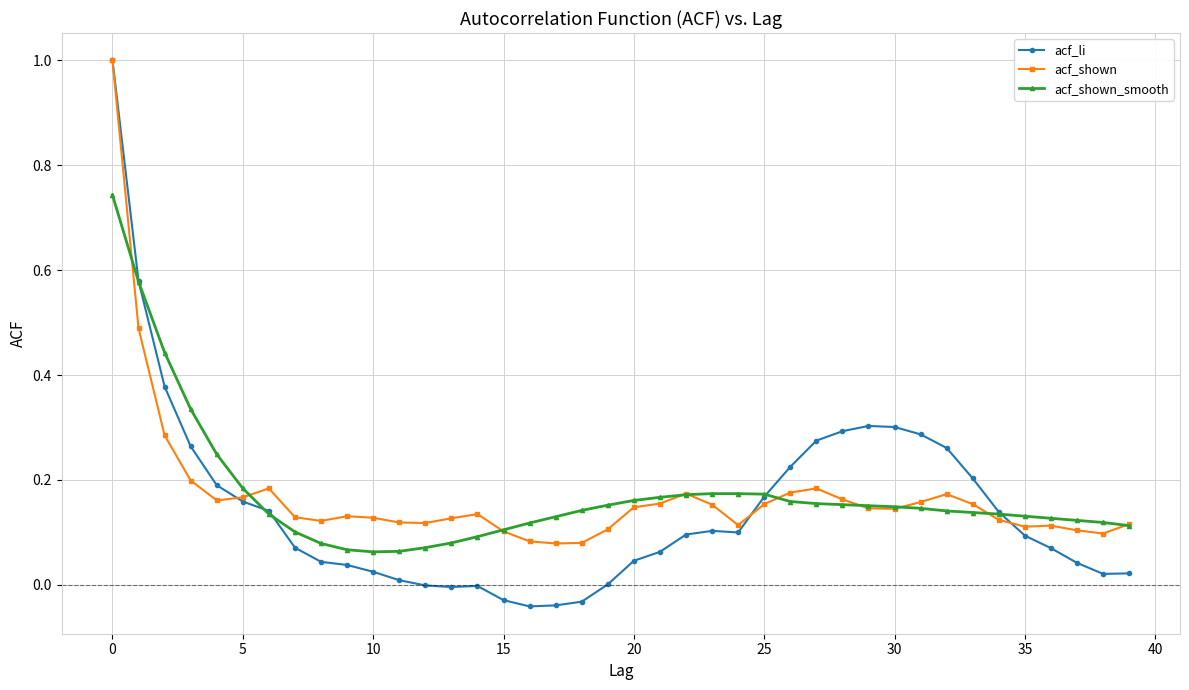

Which series has the largest range (max minus min)?

acf_li